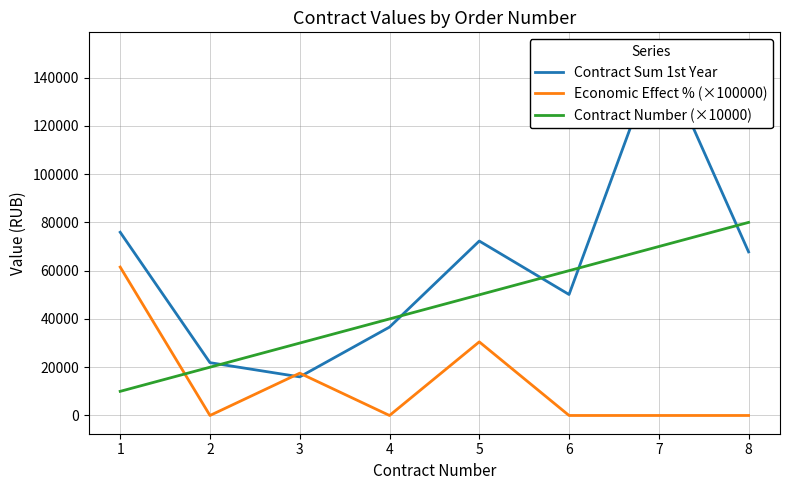

The Contract Number (×10000) series shows 10000.0 at 1. True or false?

True